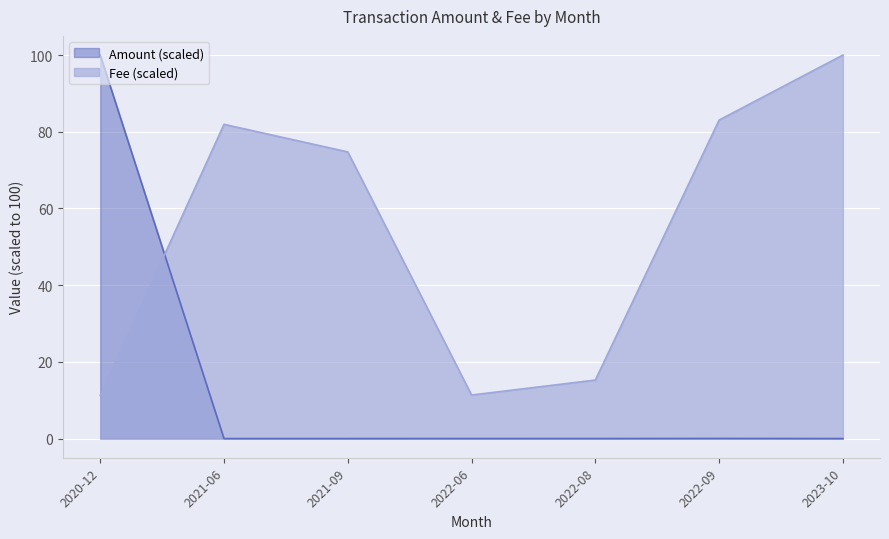

At which category does Fee reach its first local valley?

2022-06